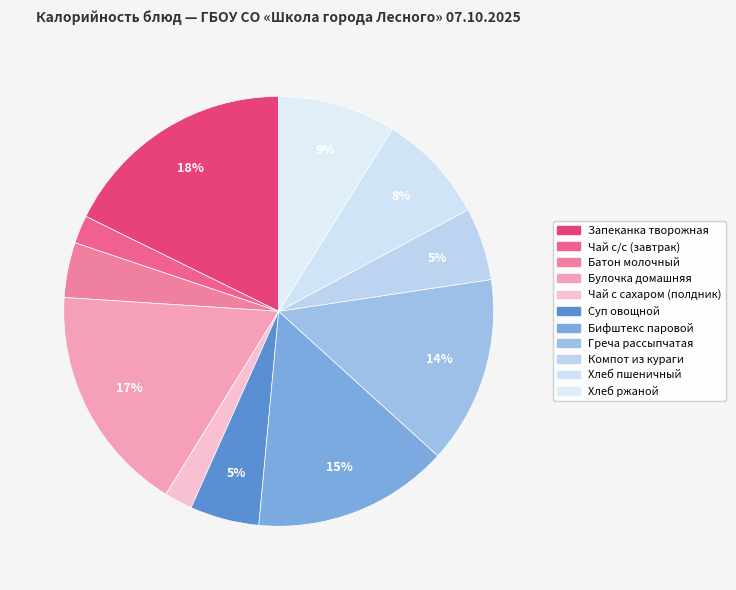

Count the number of slices in the pie.

11